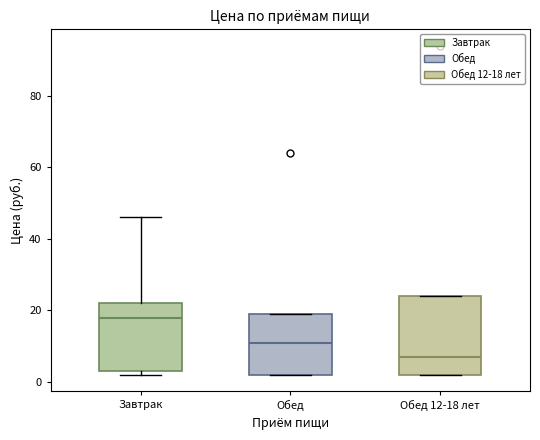

Where does the median line of the box for Обед 12-18 лет sit on the y-axis? The values are not printed on the chart, so give them approximately, as read against the axis.

8